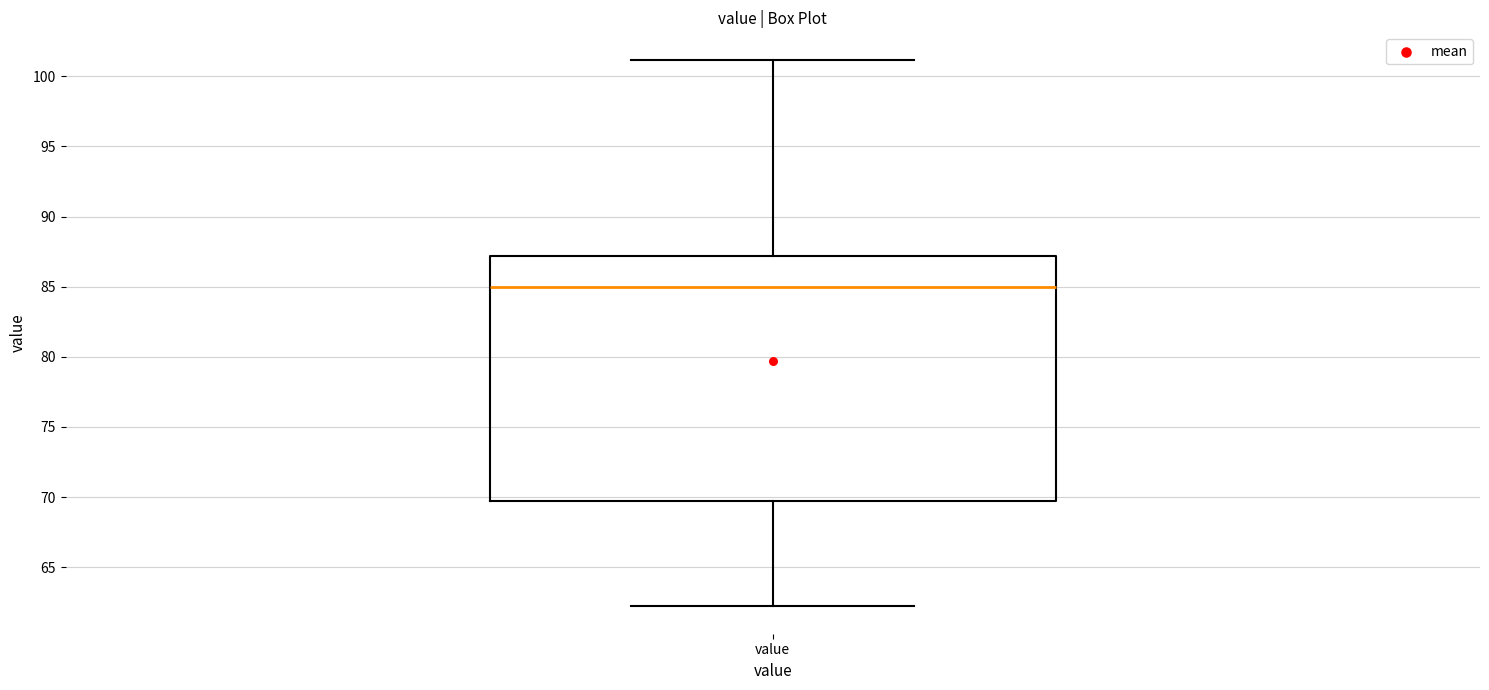

Read this box plot against the y-axis: the position of the median line, the range covered by the box, and the ends of both whiskers. The values are not printed on the chart, so give them approximately, as read against the axis.

median 85.0, box 69.5 to 87.0, whiskers 62.0 to 101.0